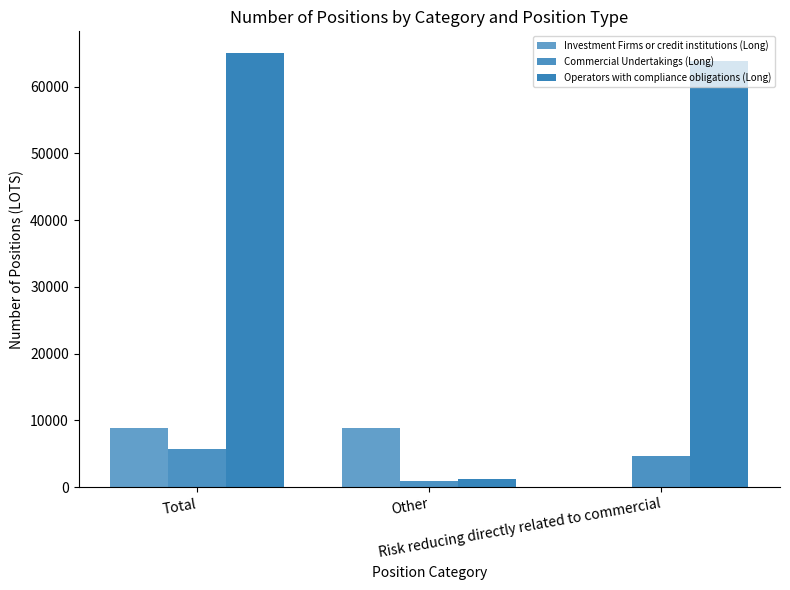

Reading left to right, what are all the values shown in this chart?

Investment Firms or credit institutions (Long): 8846	8841	5
Commercial Undertakings (Long): 5691	935	4756
Operators with compliance obligations (Long): 65017	1190	63827